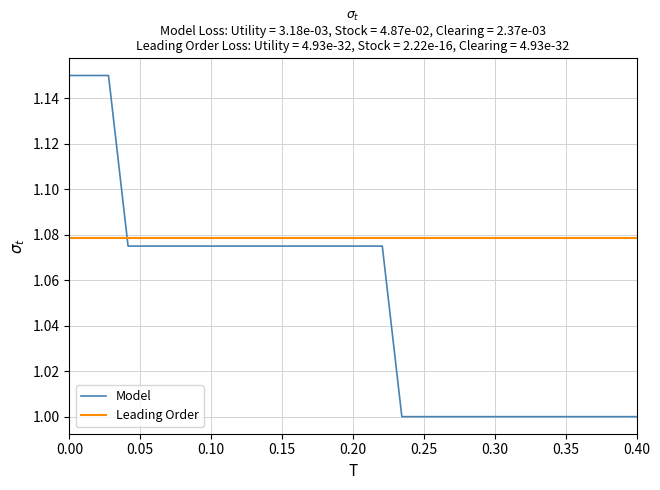

Which series ends up on top after the final intersection of Leading Order and Model?

Leading Order